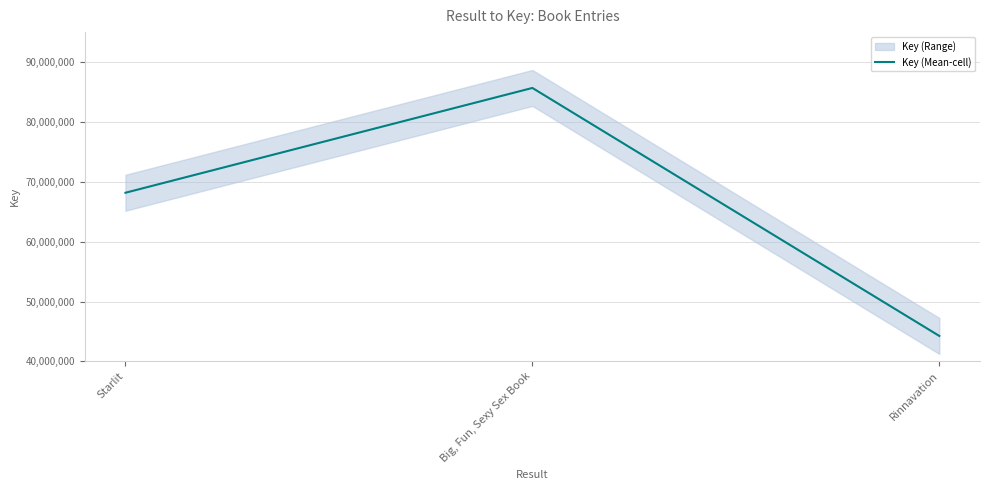

Approximately how many times larger is the value at Big, Fun, Sexy Sex Book compared to Starlit?

1.3